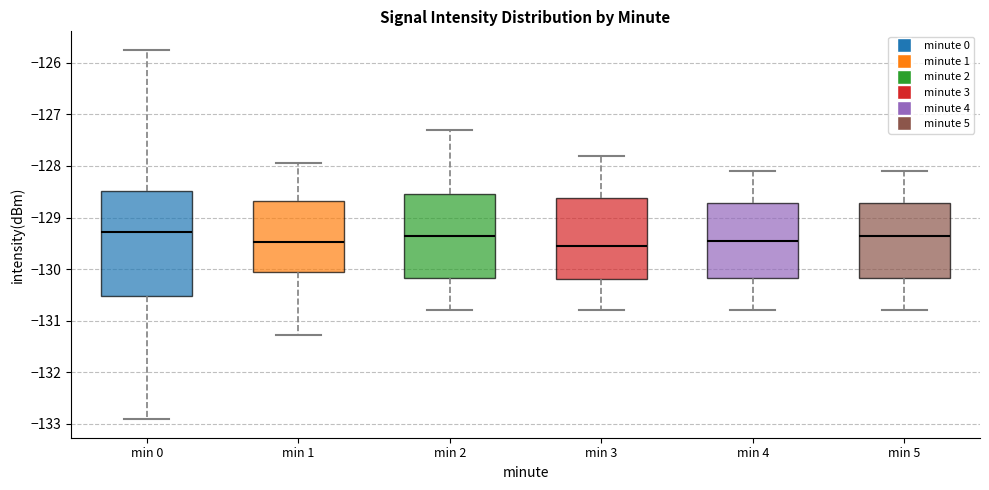

Which box is the tallest, from its lower edge to its upper edge?

min 0